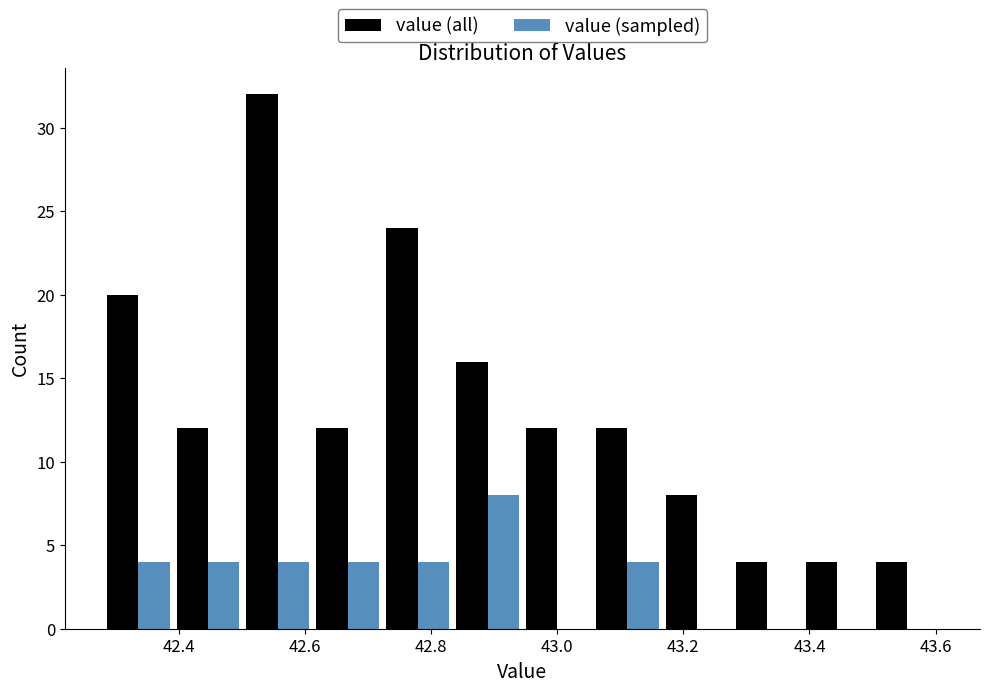

Reading left to right, list every range on the x-axis with the height of the bar of each series over it. Neither the bar edges nor the heights are printed on the chart, so give them approximately, as read against the axes.

42.28 to 42.40: value (all)=20	value (sampled)=4
42.40 to 42.50: value (all)=12	value (sampled)=4
42.50 to 42.62: value (all)=32	value (sampled)=4
42.62 to 42.72: value (all)=12	value (sampled)=4
42.72 to 42.84: value (all)=24	value (sampled)=4
42.84 to 42.94: value (all)=16	value (sampled)=8
42.94 to 43.06: value (all)=12	value (sampled)=0
43.06 to 43.16: value (all)=12	value (sampled)=4
43.16 to 43.28: value (all)=8	value (sampled)=0
43.28 to 43.38: value (all)=4	value (sampled)=0
43.38 to 43.50: value (all)=4	value (sampled)=0
43.50 to 43.62: value (all)=4	value (sampled)=0